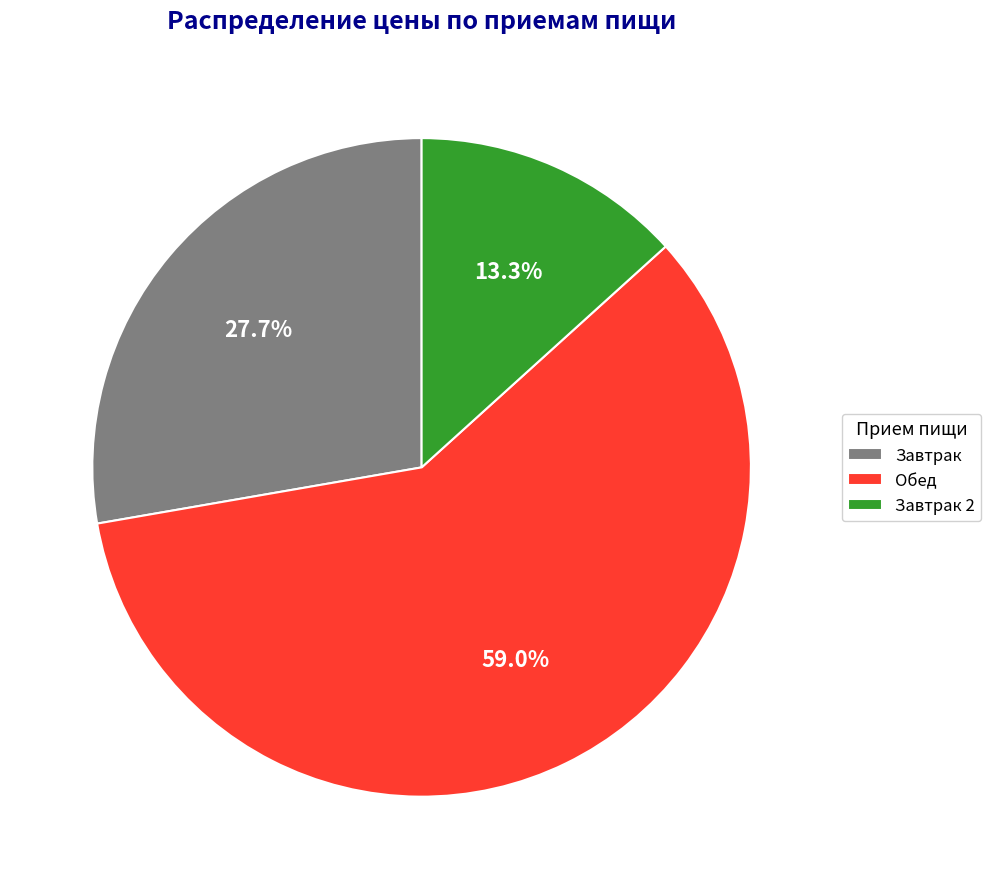

Approximately how many times larger is the value at Завтрак compared to Завтрак 2?

2.1